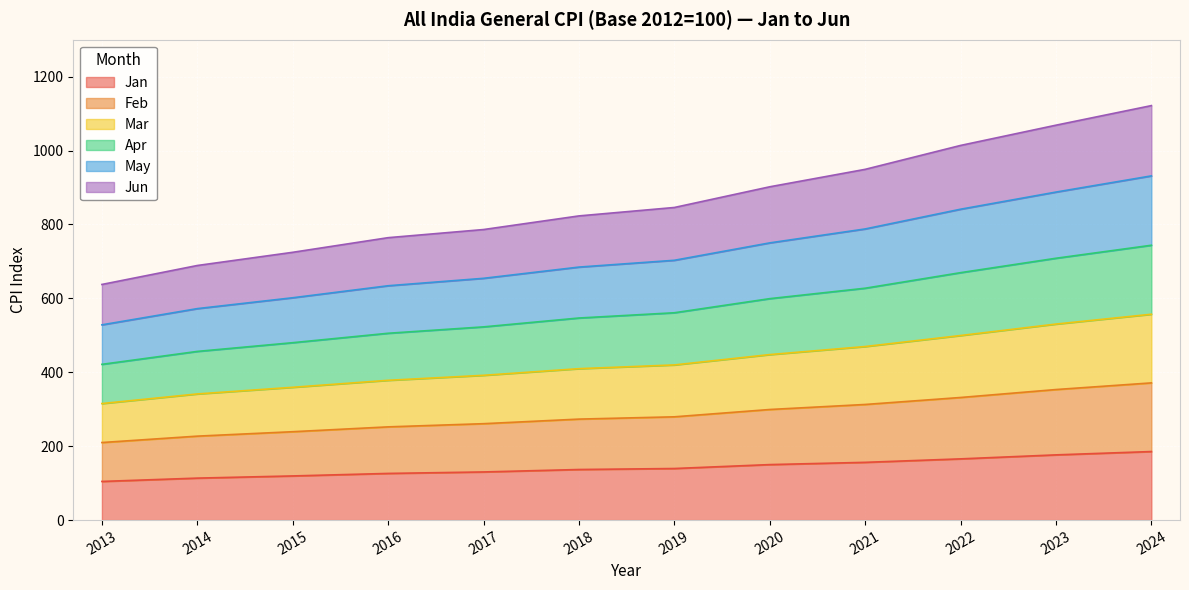

Does the chart display data point markers on the line(s)?

No